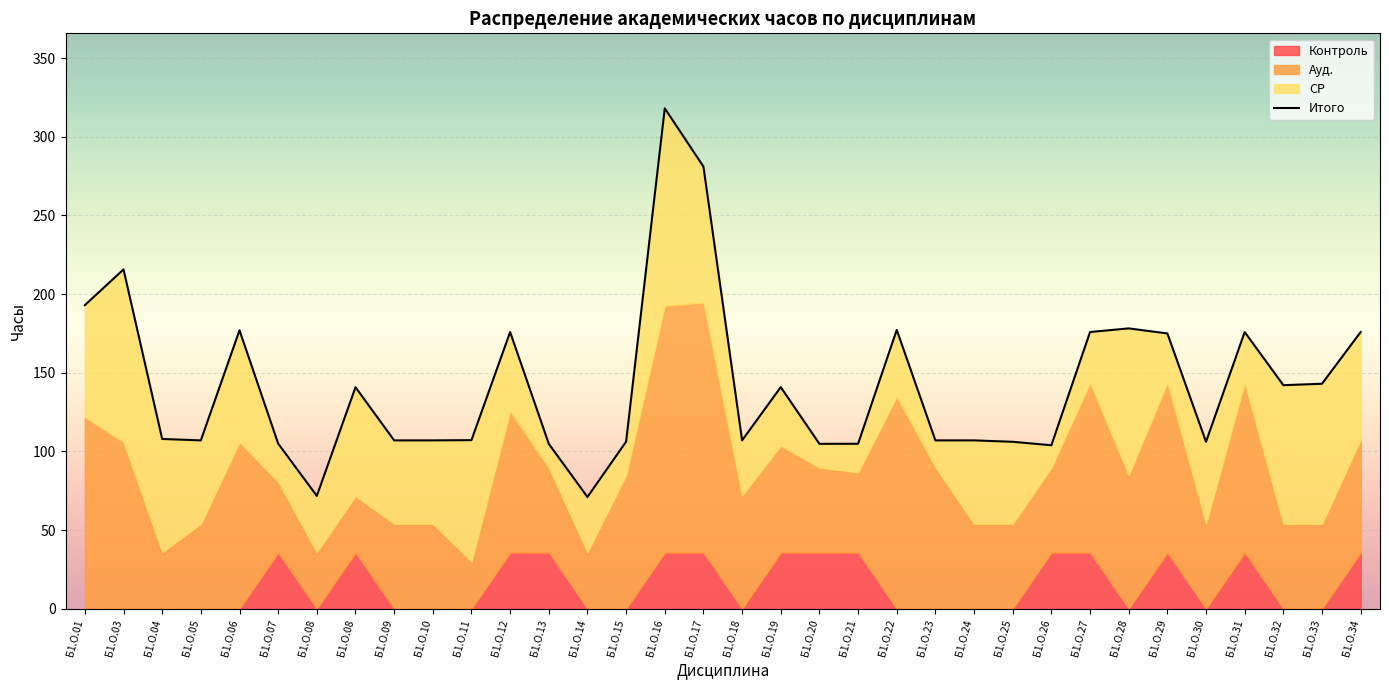

What is the greatest value displayed?

318.1